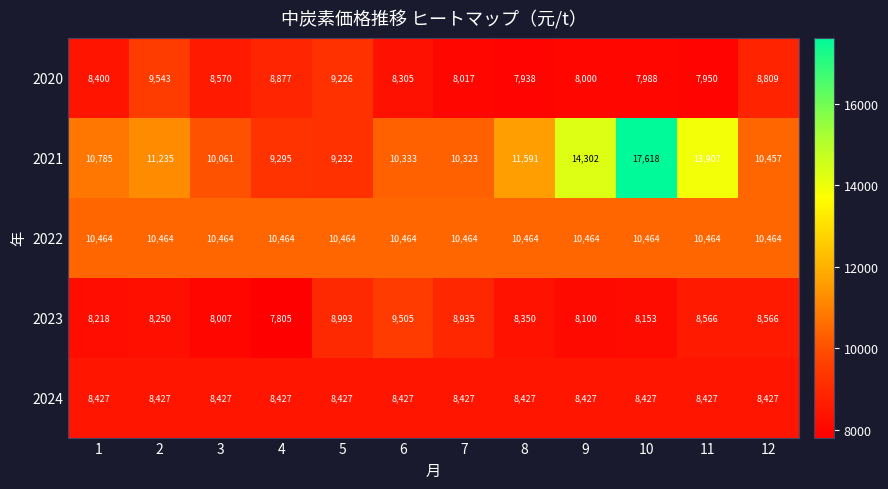

What is the smallest value displayed?

7805